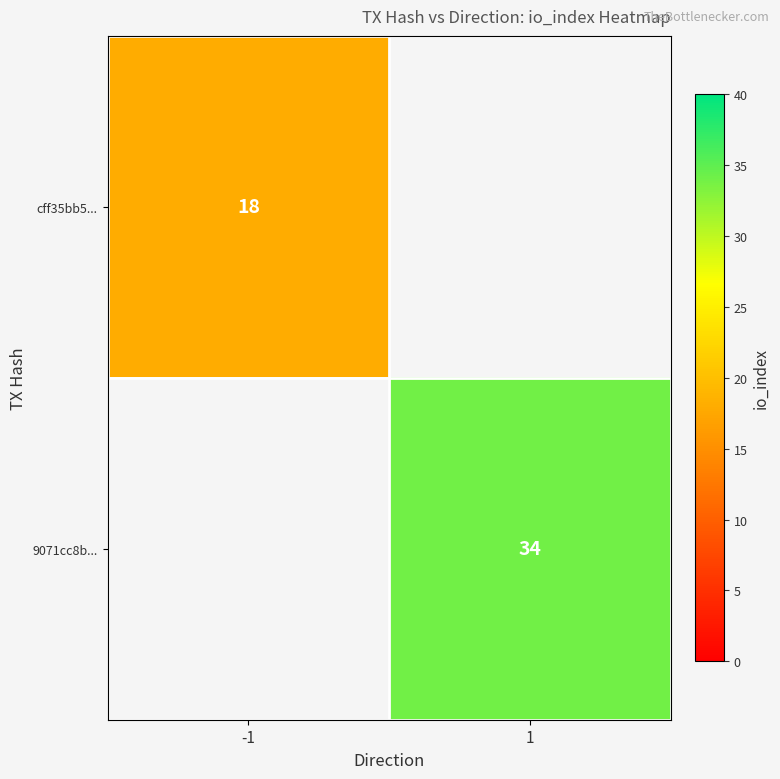

The cff35bb5... series shows 24 at -1. True or false?

False